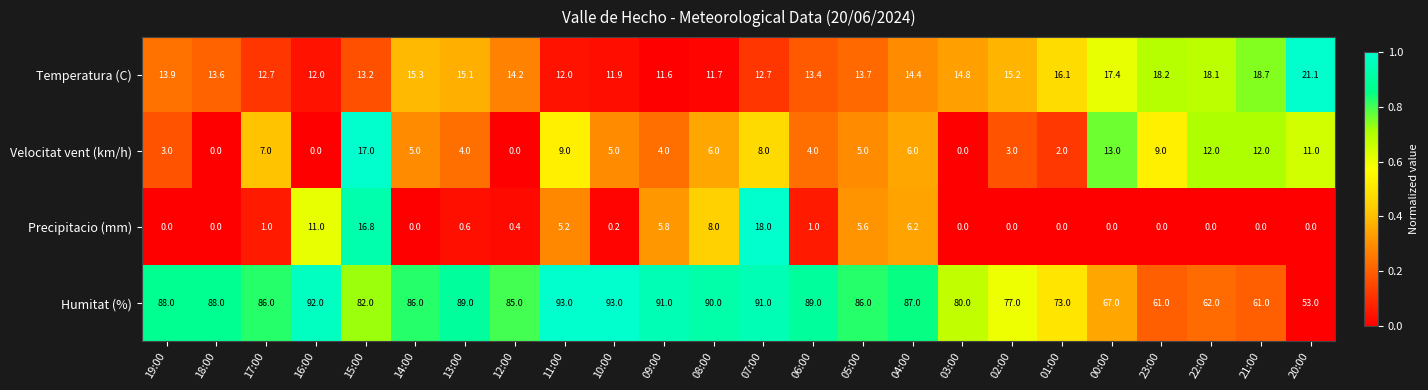

List the series in order of their peak value, lowest first.

Velocitat vent (km/h), Precipitacio (mm), Temperatura (C), Humitat (%)